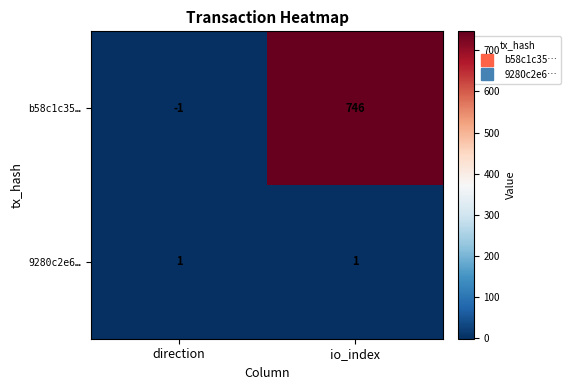

Count the number of categories in the chart.

2